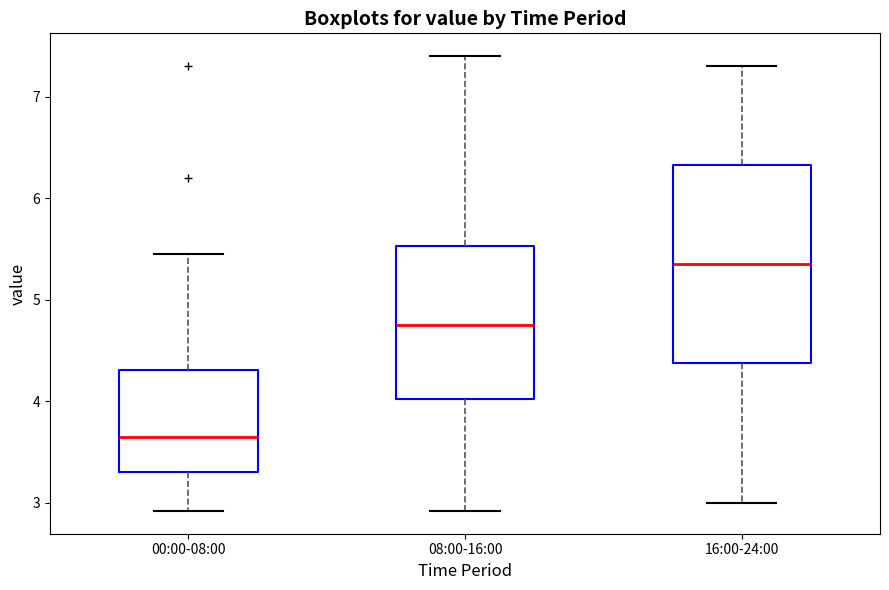

Reading left to right, transcribe this box plot: for each box, give where its median line is, the range the box spans, and where its two whiskers end, as read against the y-axis. The values are not printed on the chart, so give them approximately, as read against the axis.

00:00-08:00: median 3.7, box 3.3 to 4.3, whiskers 2.9 to 5.5
08:00-16:00: median 4.8, box 4.0 to 5.5, whiskers 2.9 to 7.4
16:00-24:00: median 5.4, box 4.4 to 6.3, whiskers 3.0 to 7.3